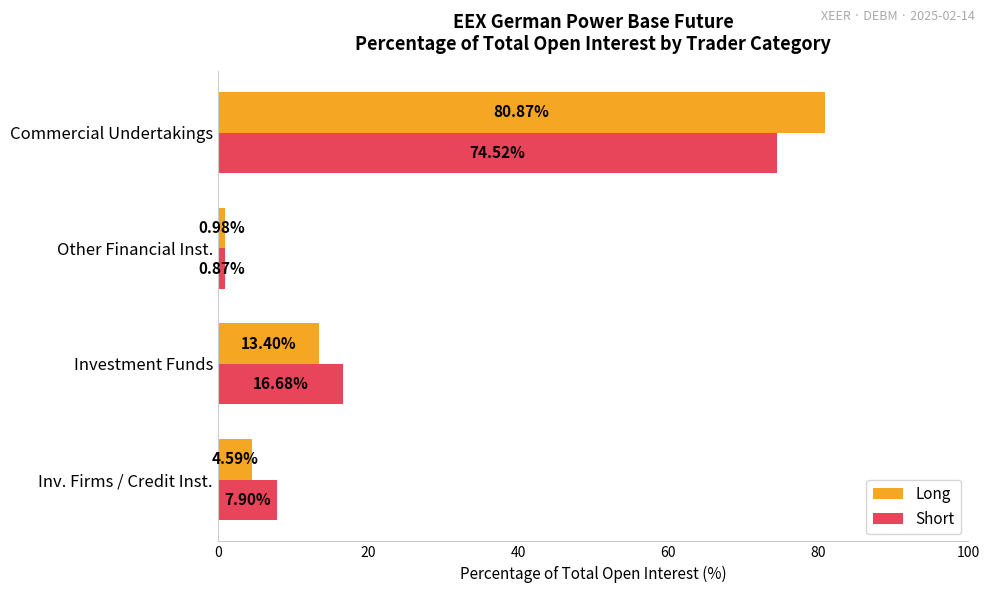

At which label is Long closest to 40?

Investment Funds